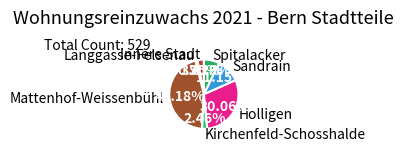

Does Innere Stadt account for over 50% of the chart?

No